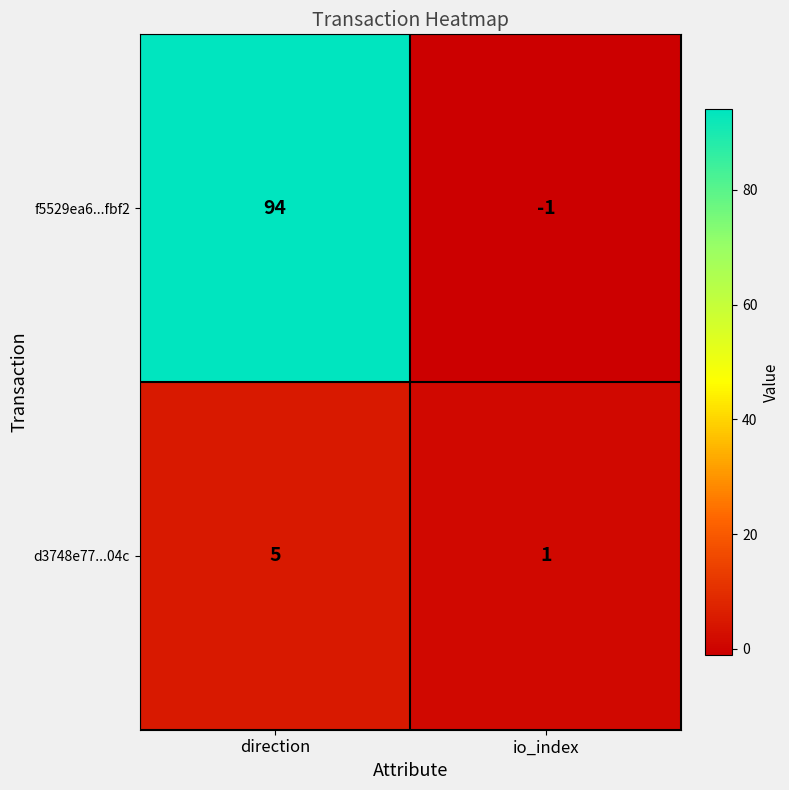

Reading left to right, list all the values displayed in this chart.

f5529ea6...fbf2: 94	-1
d3748e77...04c: 5	1